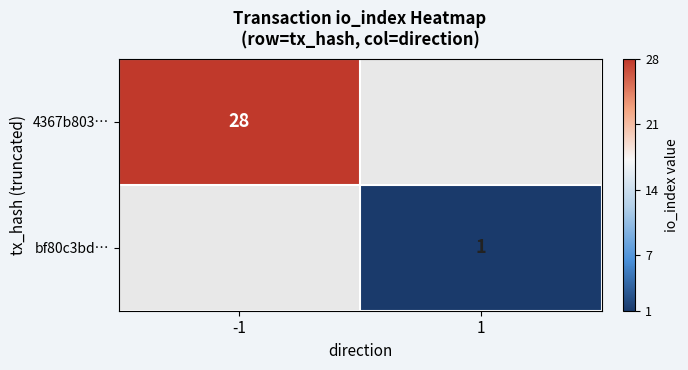

The value of bf80c3bd… at 1 is 1.4. True or false?

False